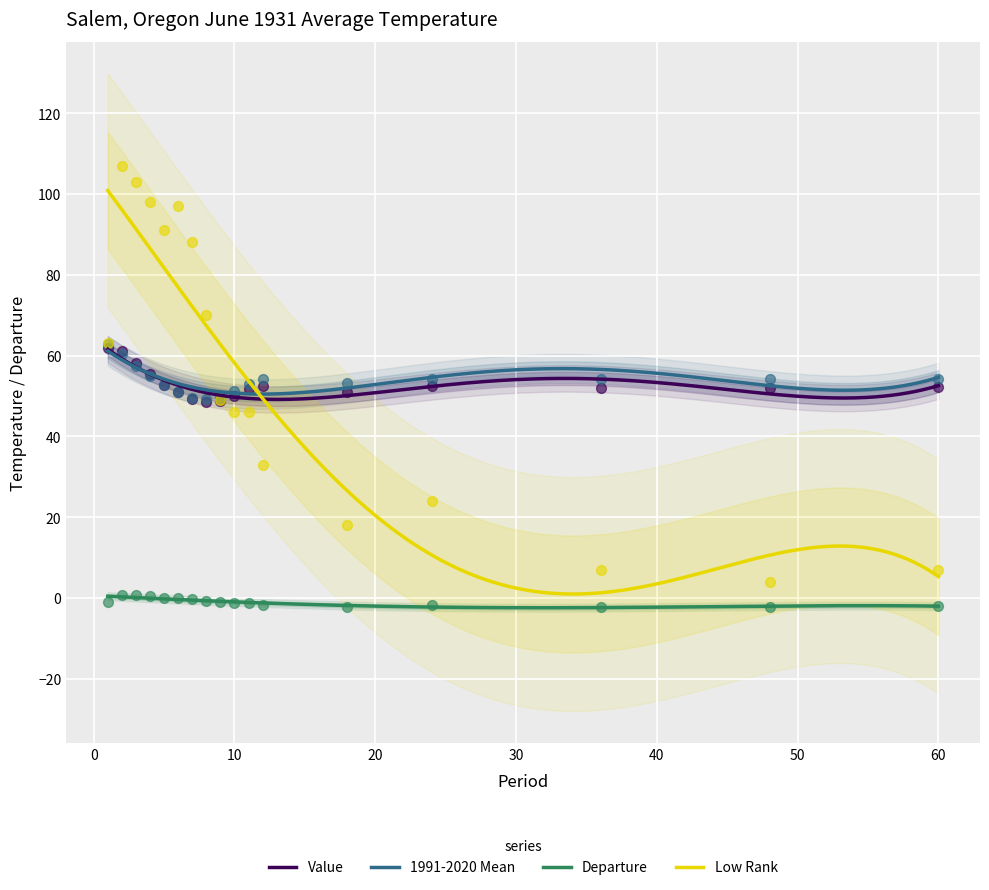

Is the value of Value at 2 greater than the value of Low Rank at 36?

Yes